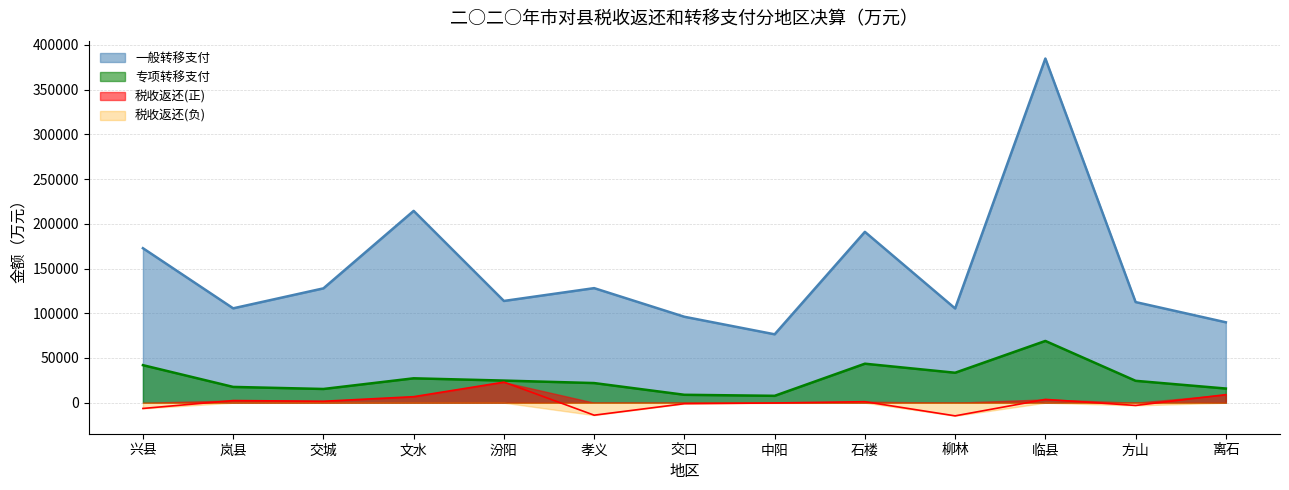

True or false: 税收返还 and 专项转移支付 cross at least once.

False